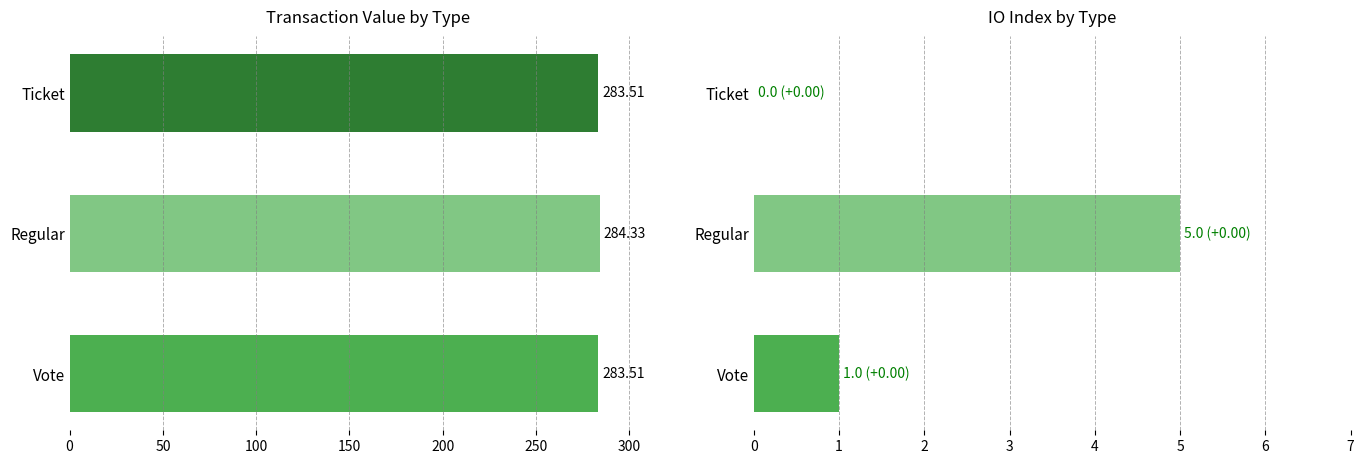

Which series has the largest total across all categories?

value